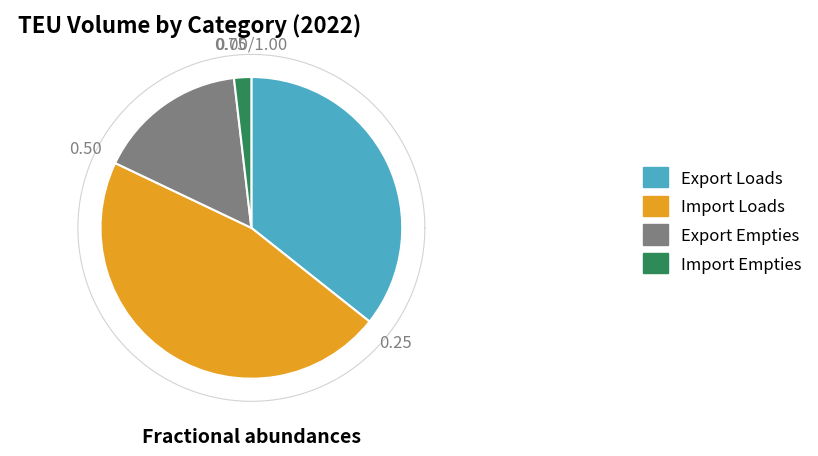

To the nearest percent, what is the difference between the largest and smallest slice percentages?

45%